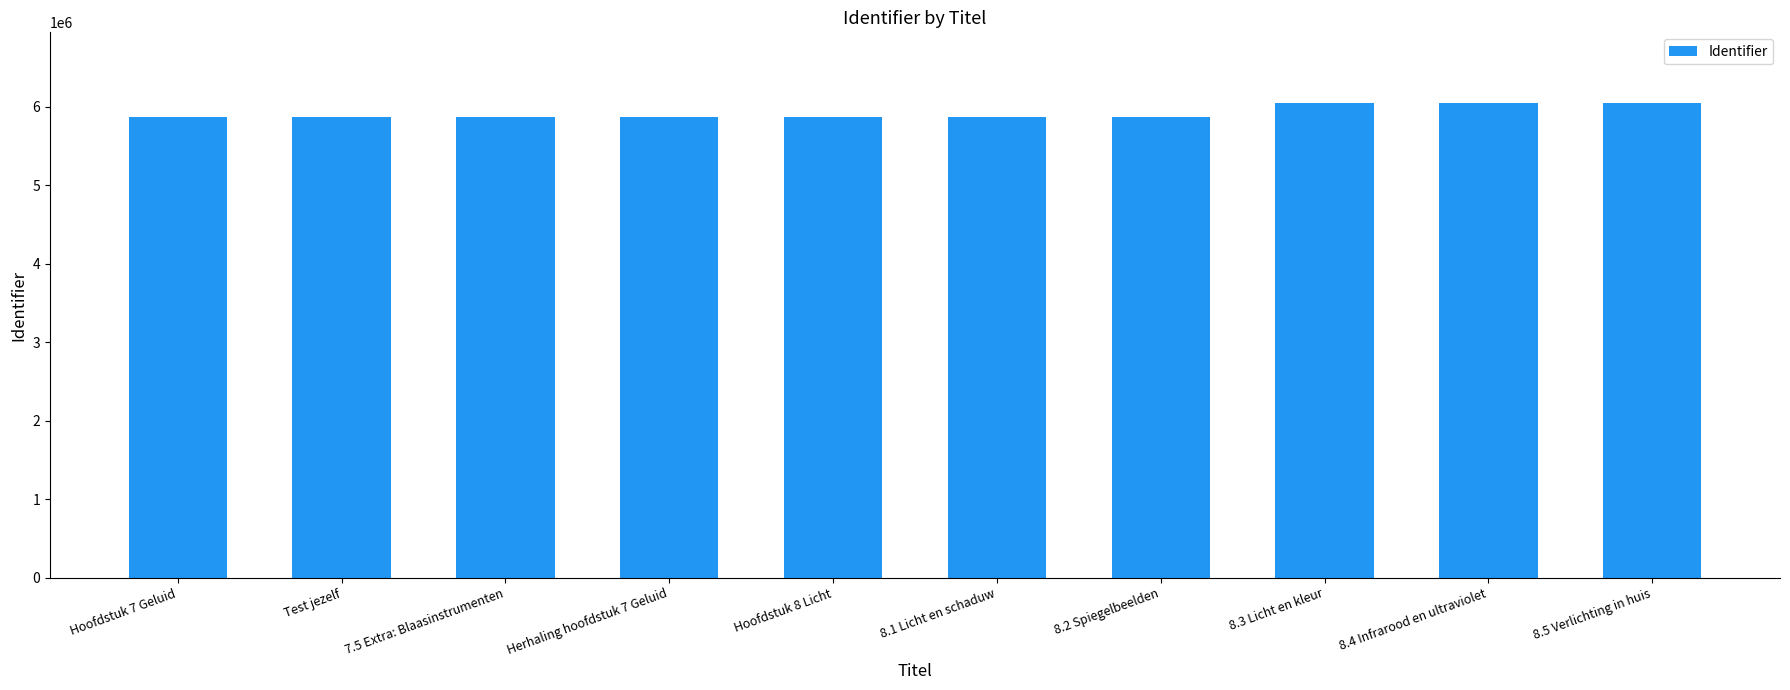

What position from the left is 8.5 Verlichting in huis?

10